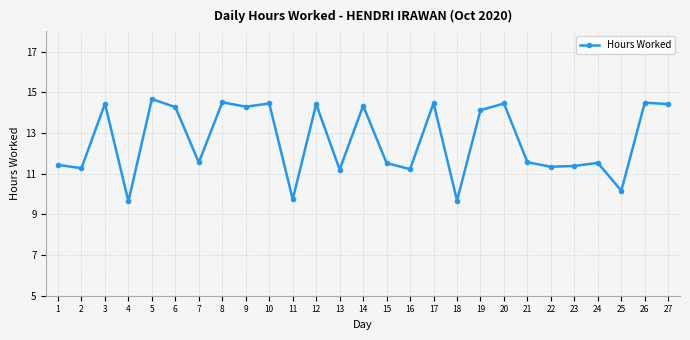

The value at 24 is 11.5. True or false?

True